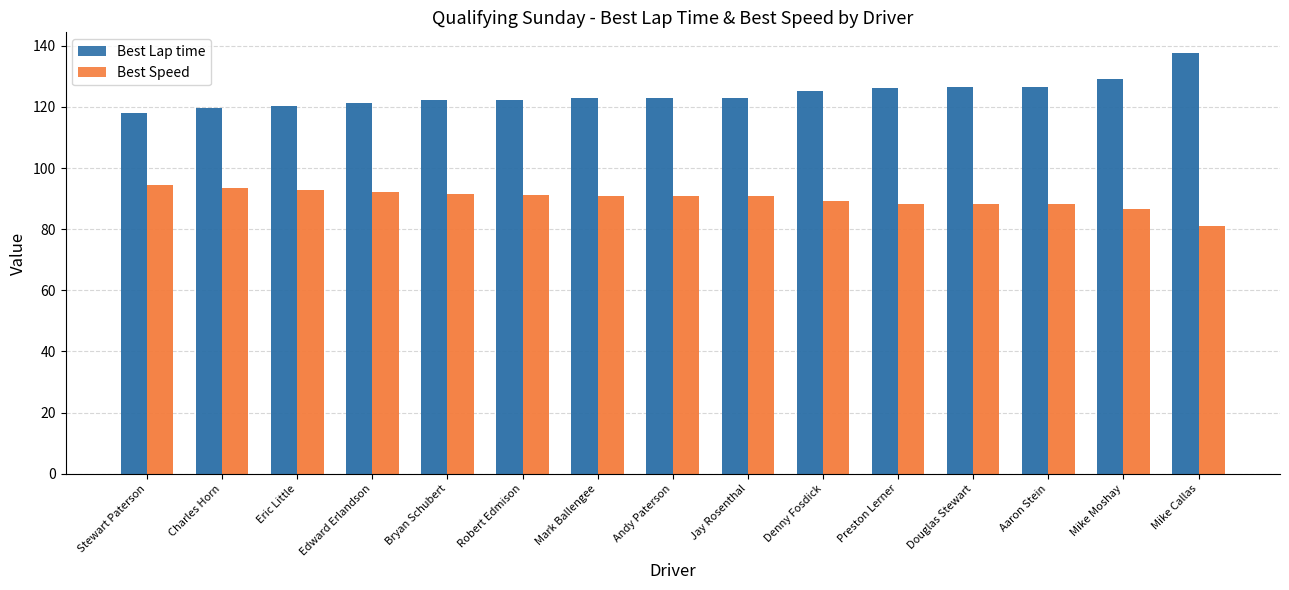

How many bars are there in total?

30